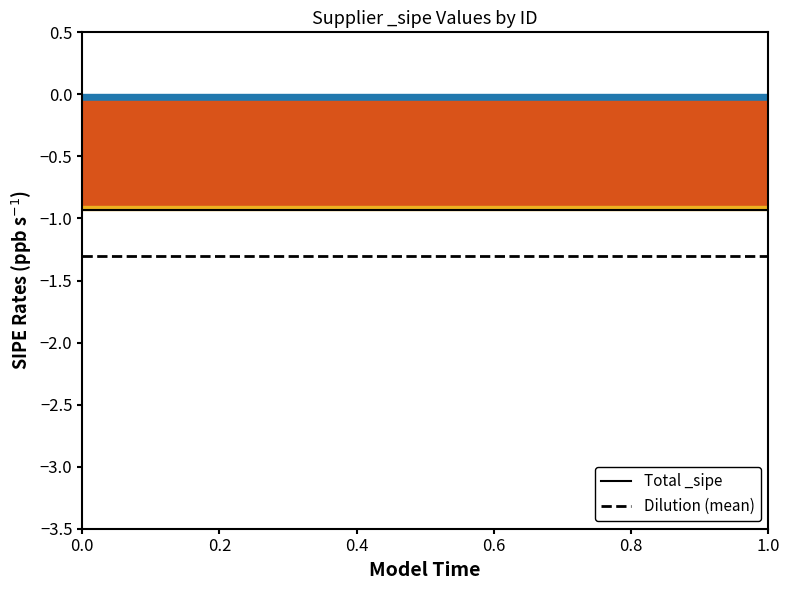

True or false: Dilution (mean) and Total _sipe cross at least once.

False